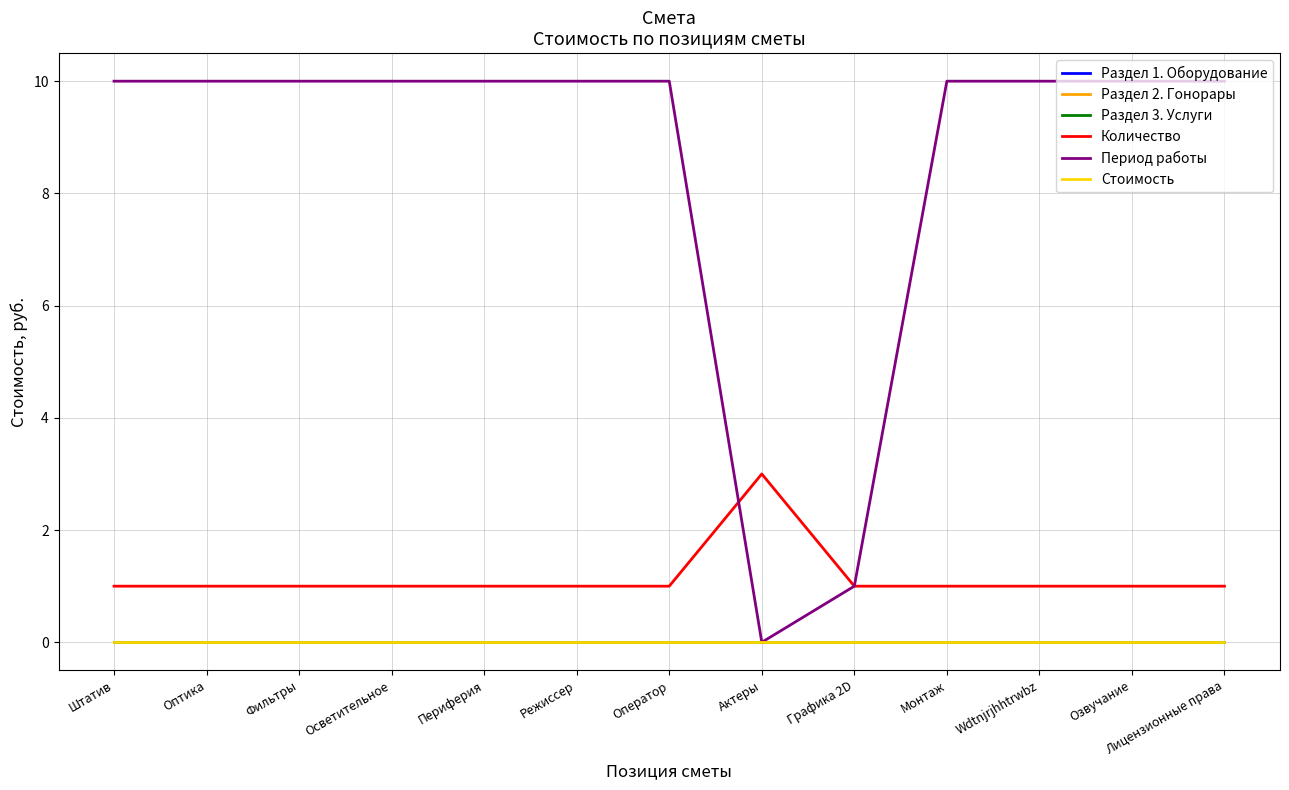

What is the spread (max minus min) of values at Озвучание?

10